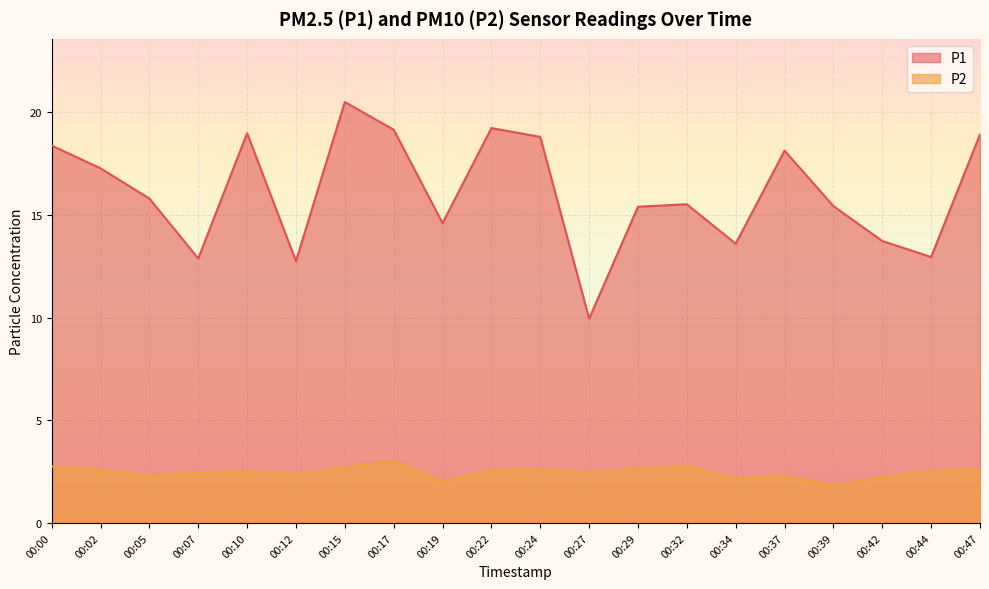

How many lines are shown in the chart?

2